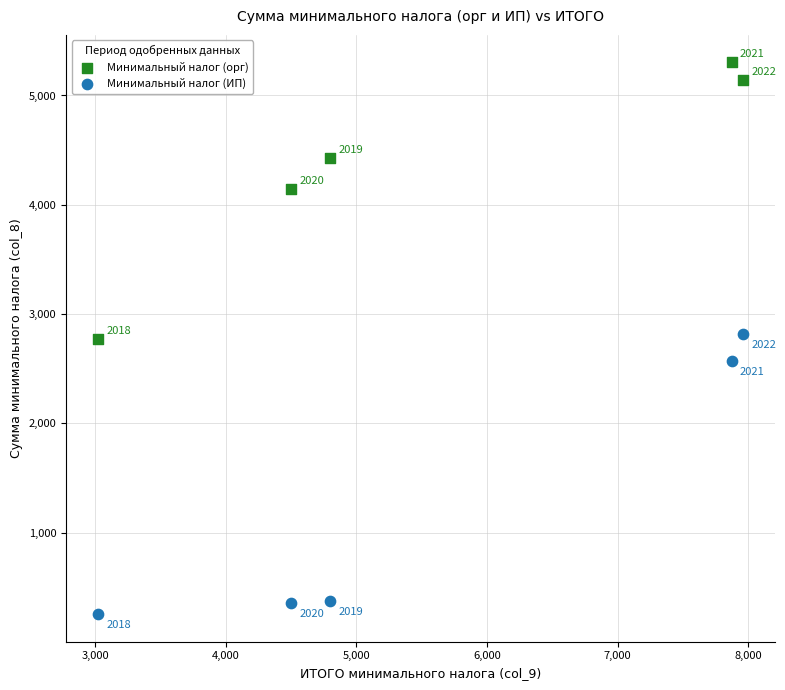

Which series reaches the minimum Y coordinate?

Минимальный налог (ИП)